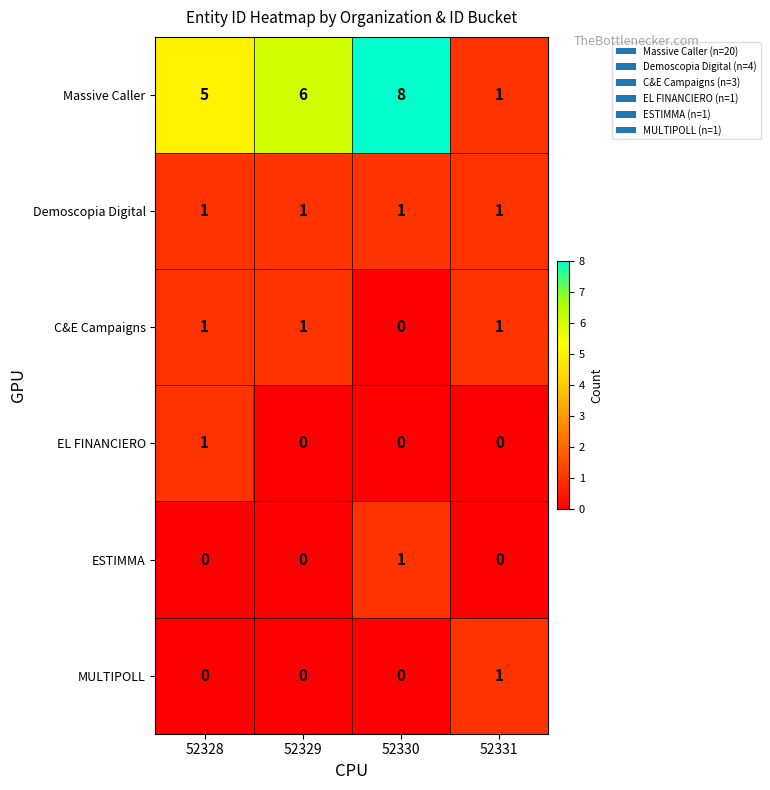

Reading left to right, what are all the values shown in this chart?

Massive Caller: 5	6	8	1
Demoscopia Digital: 1	1	1	1
C&E Campaigns: 1	1	0	1
EL FINANCIERO: 1	0	0	0
ESTIMMA: 0	0	1	0
MULTIPOLL: 0	0	0	1